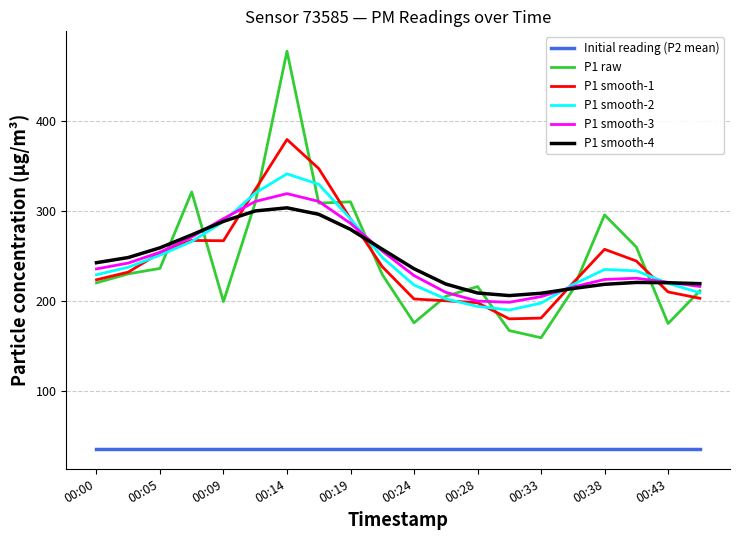

Which series has the largest range (max minus min)?

P1 raw